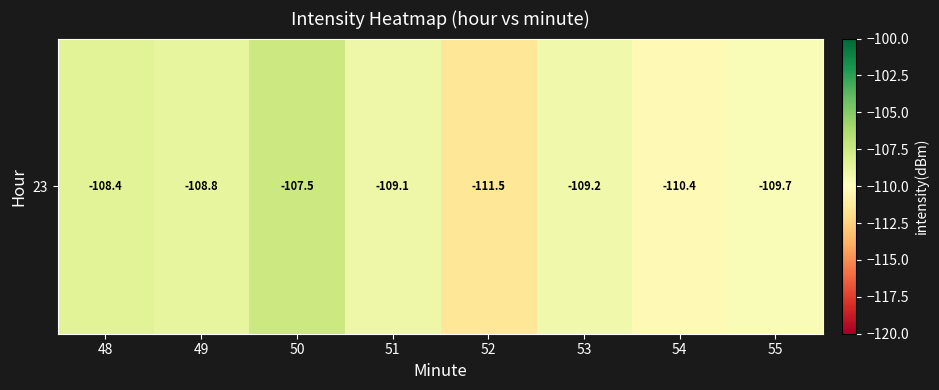

Rank the categories by value from highest to lowest.

50, 48, 49, 51, 53, 55, 54, 52